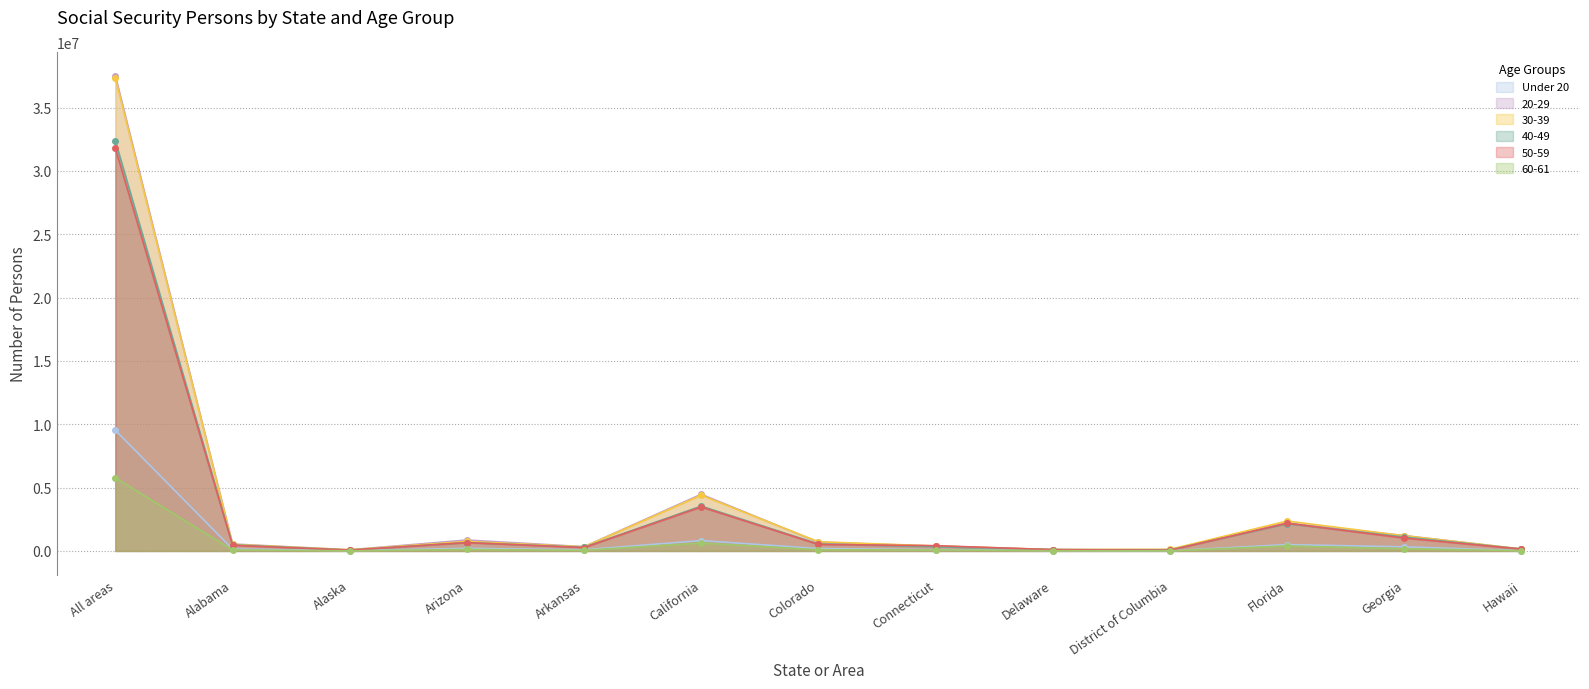

At which label is 60-61 closest to 2889860?

California